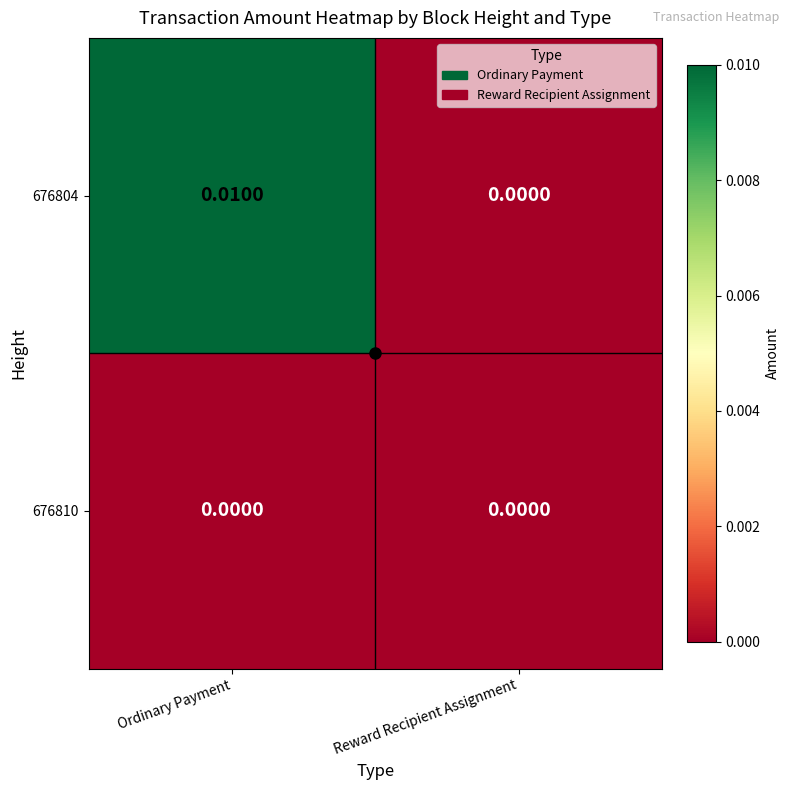

Rank the categories by 676804 value from highest to lowest.

Ordinary Payment, Reward Recipient Assignment